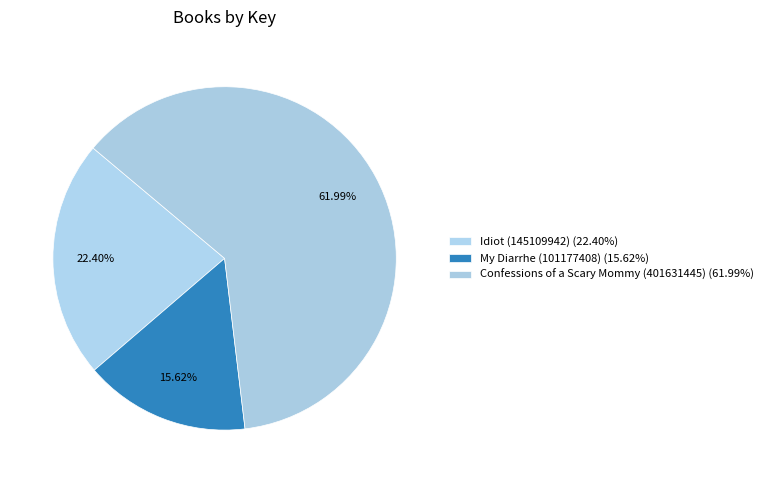

Between Confessions of a Scary Mommy (401631445) and My Diarrhe (101177408), which is larger?

Confessions of a Scary Mommy (401631445)